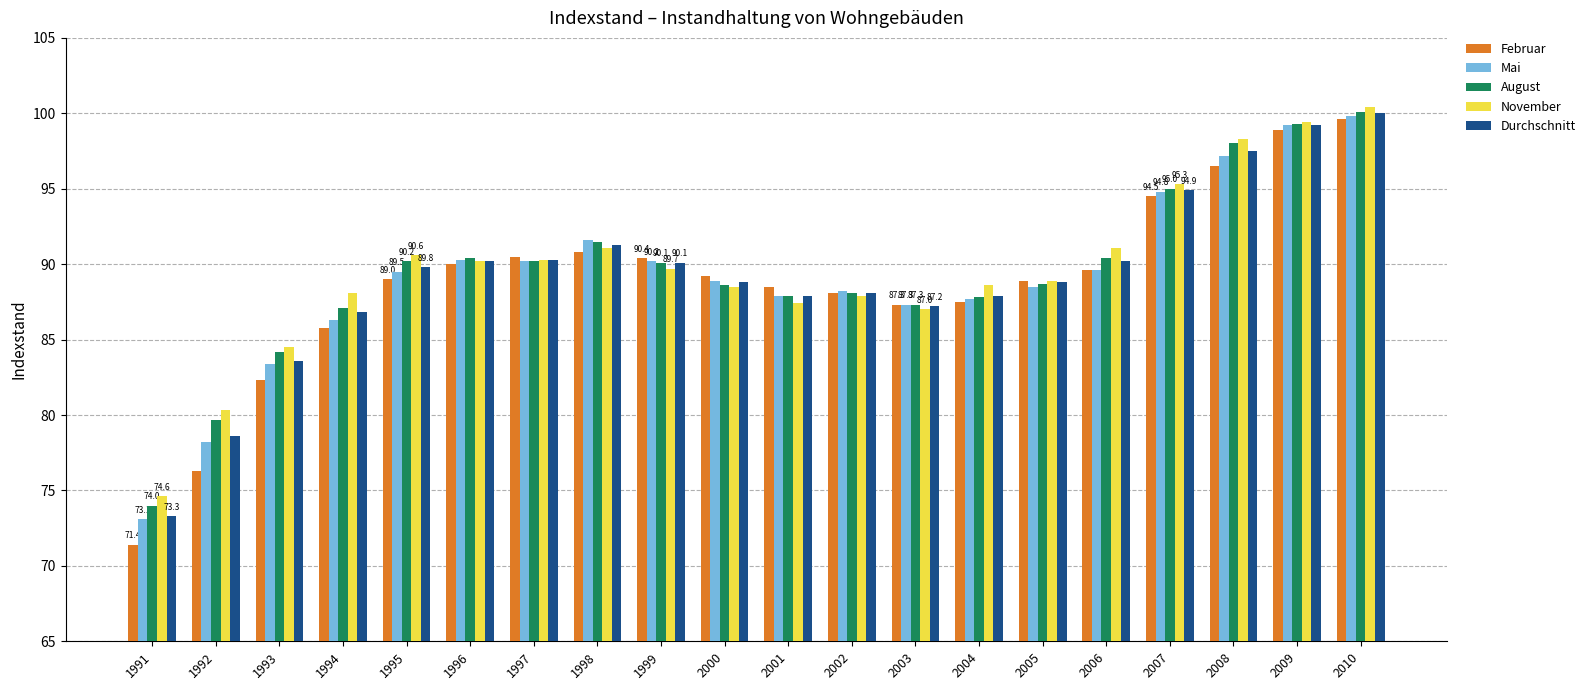

At which category is the sum across all series the highest?

2010